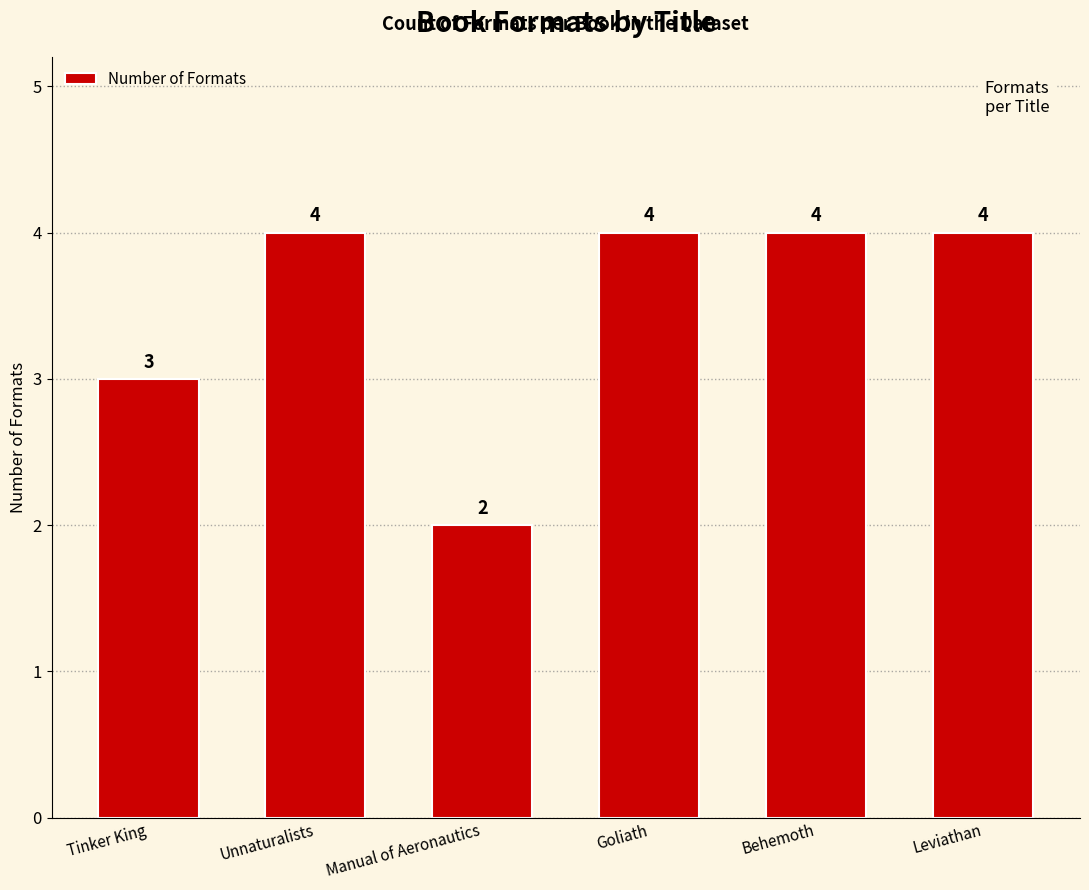

What is the average value?

4